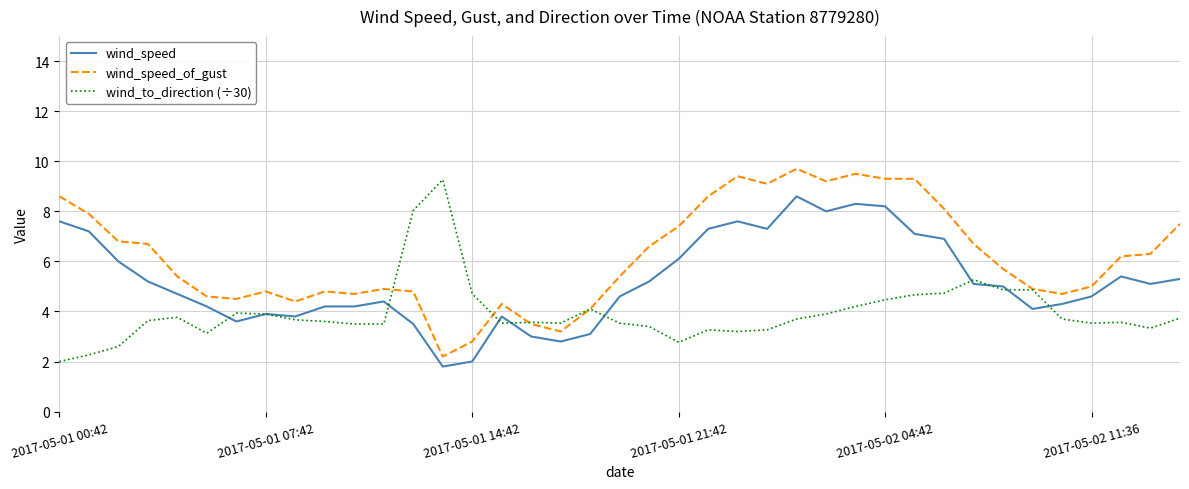

What is the maximum value shown in the chart?

9.7